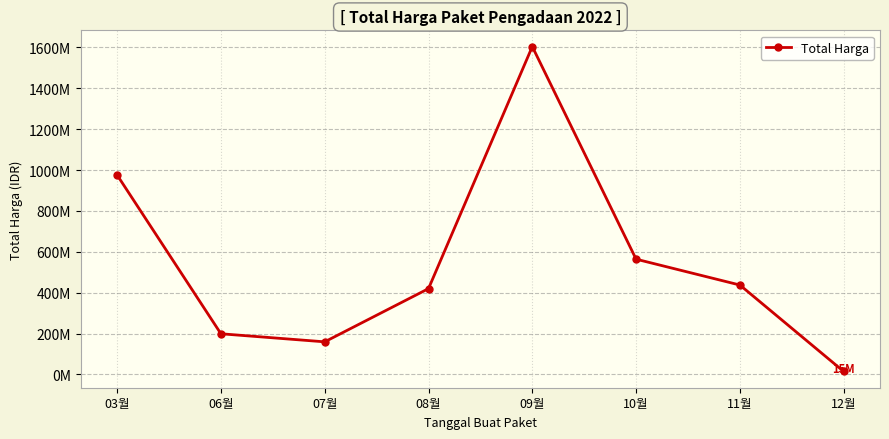

Rank the categories by value from highest to lowest.

09월, 03월, 10월, 11월, 08월, 06월, 07월, 12월